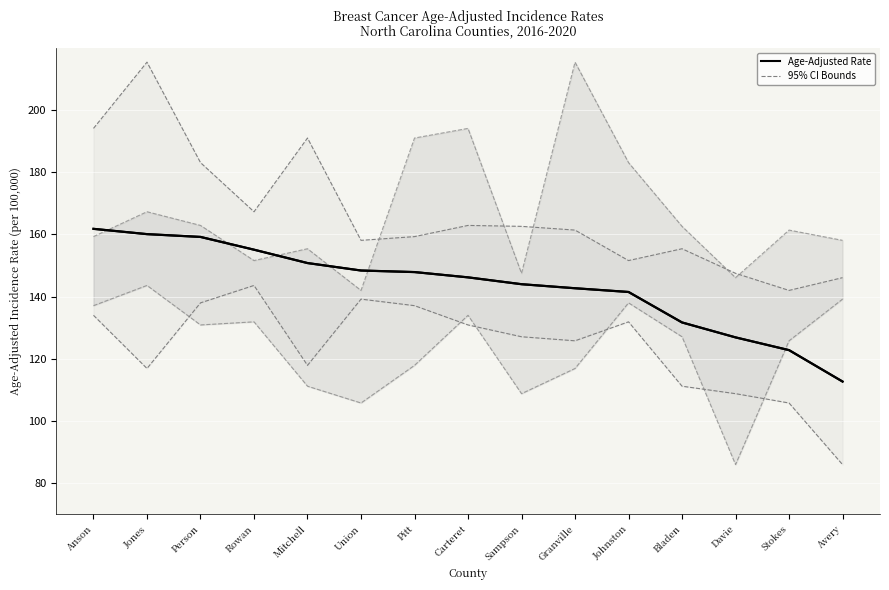

True or false: Age-Adjusted Rate has a value of 76.5 at Union.

False